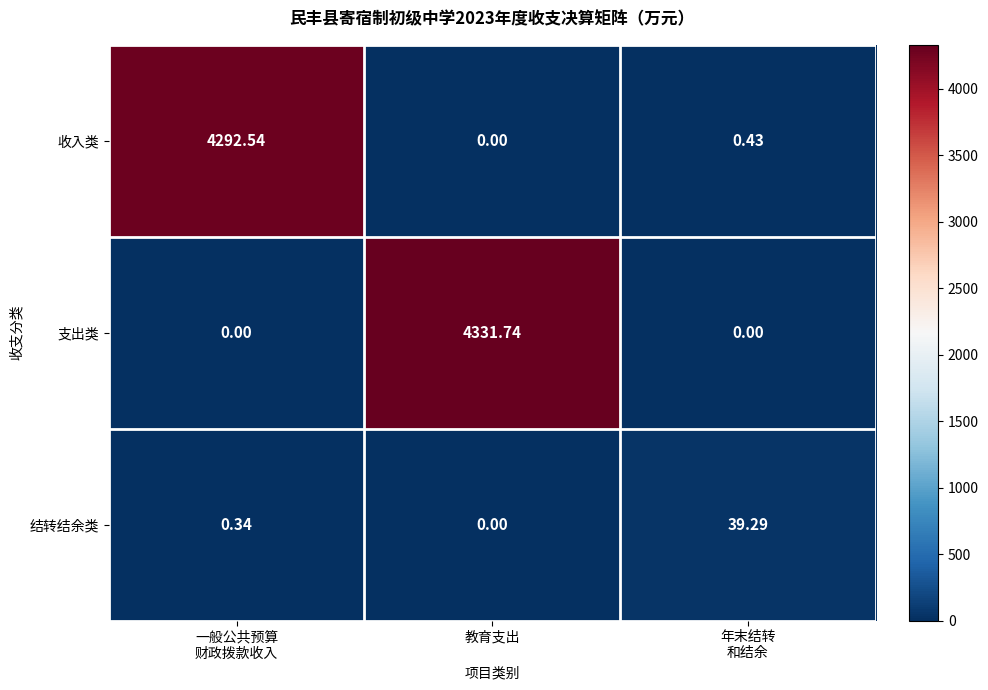

Which series has the largest total across all categories?

支出类